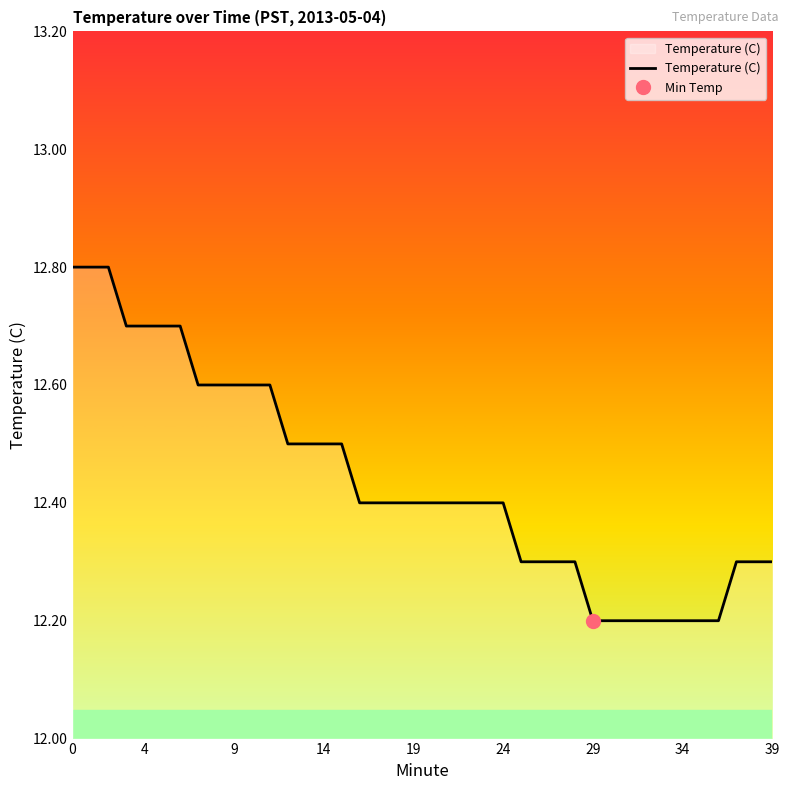

What value does the data have at 18?

12.4